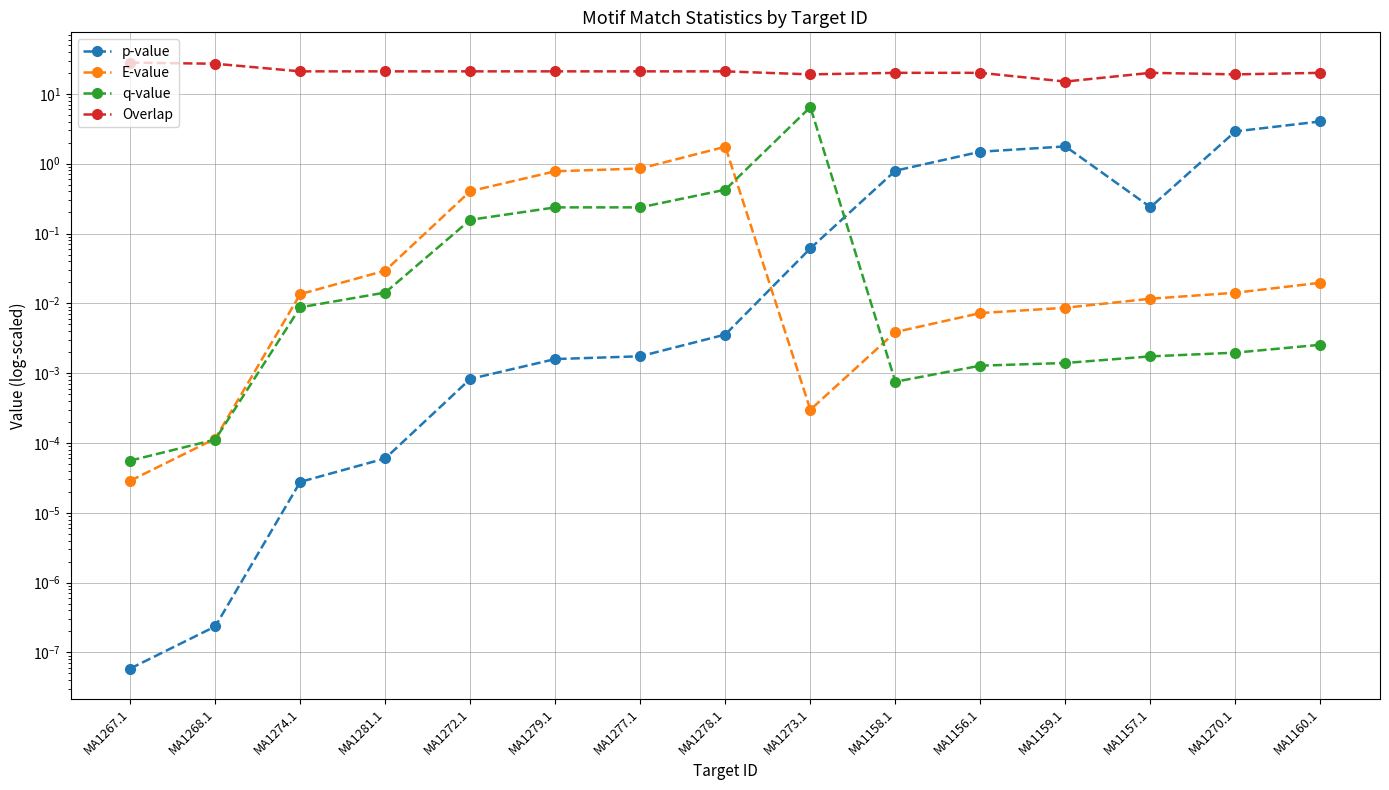

True or false: E-value has more than 1 points higher than both neighbors.

False